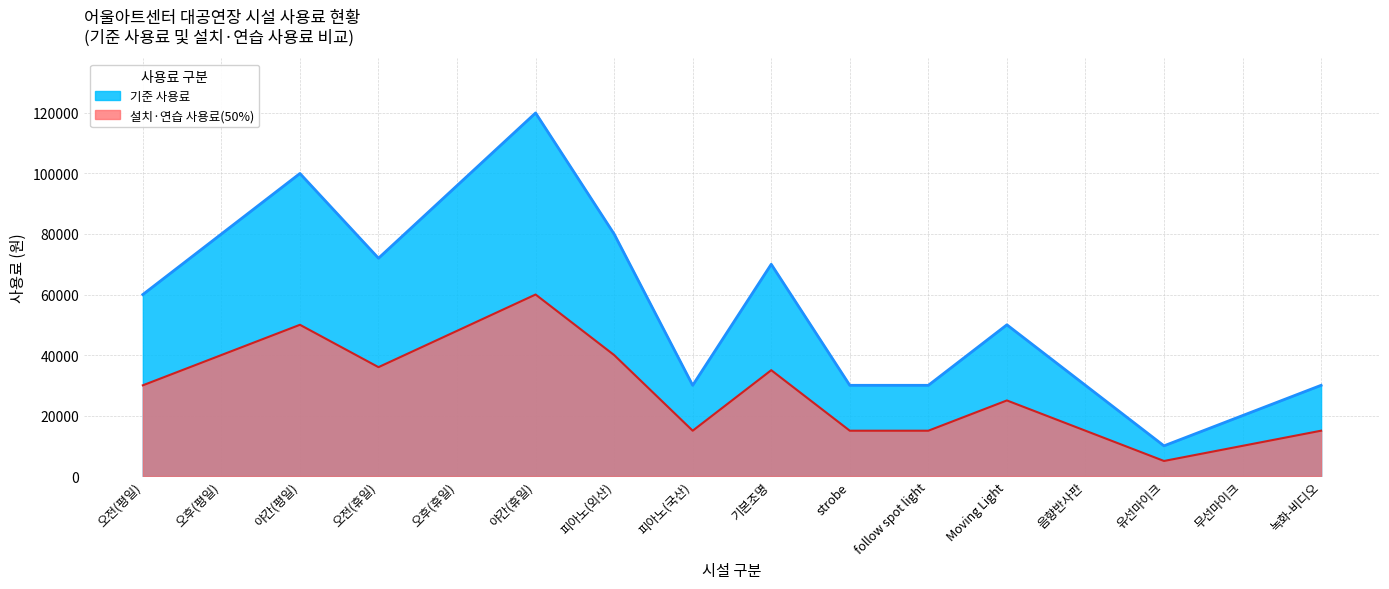

Which series has the largest total across all categories?

기준 사용료